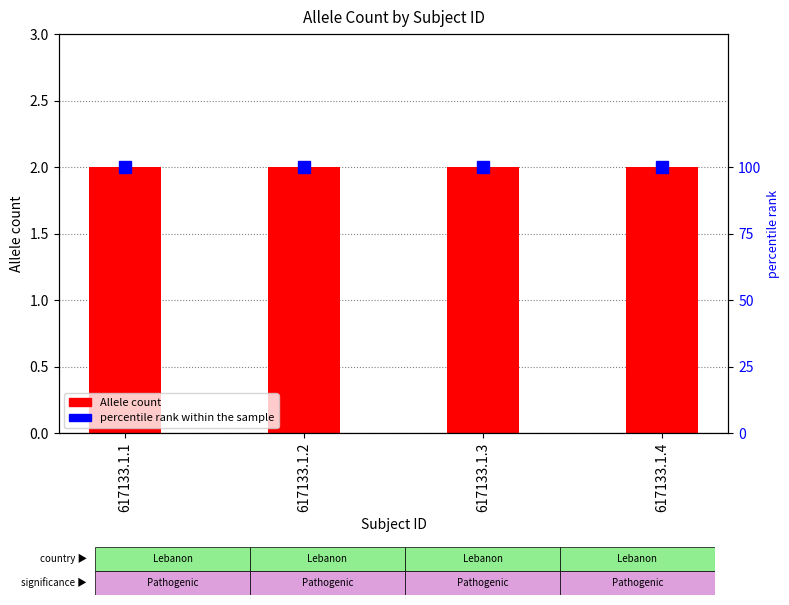

Rank the series at 617133.1.2 from highest to lowest value.

percentile rank within the sample, Allele count